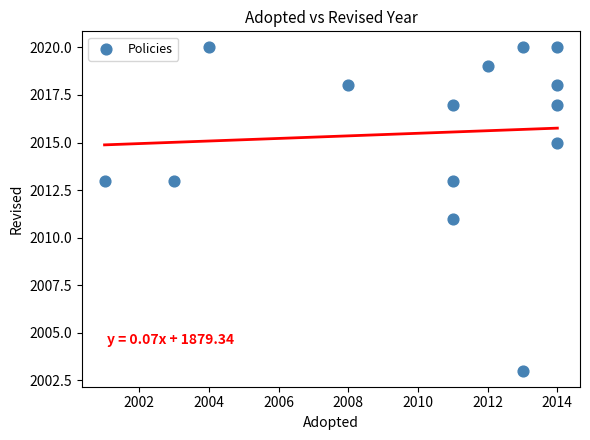

What is the range of X values (max minus min)?

13